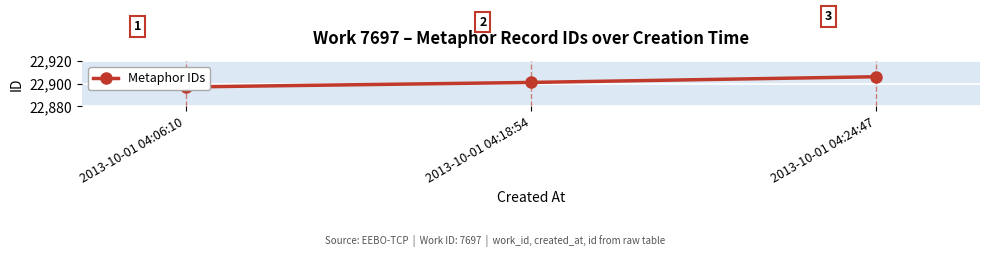

Which category has the highest value across all series?

2013-10-01 04:24:47